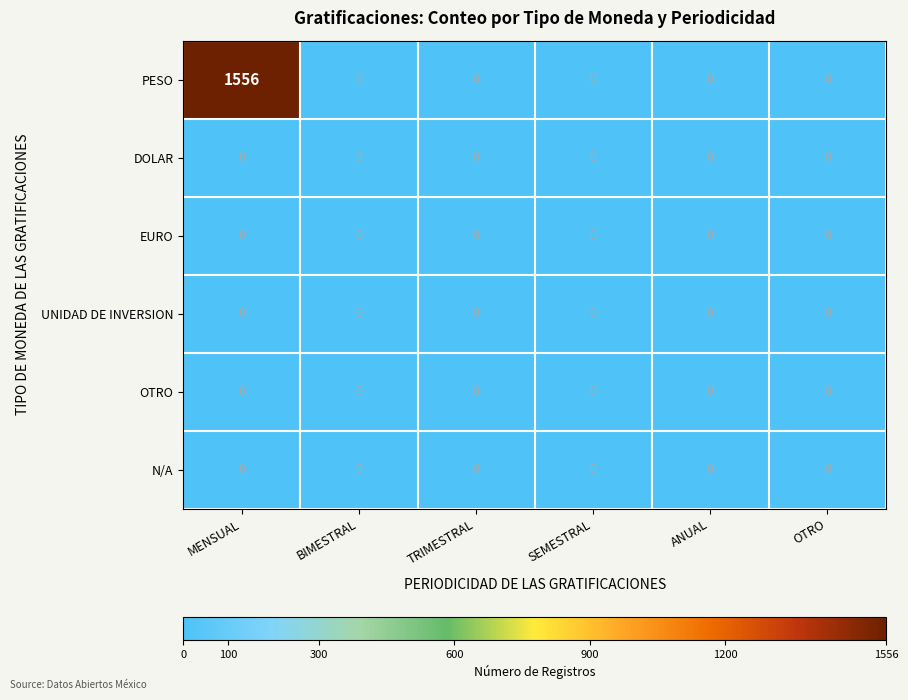

Which category has the highest value across all series?

MENSUAL